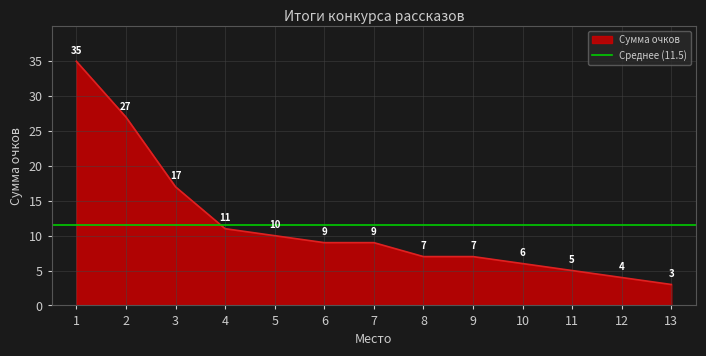

Does the chart display data point markers on the line(s)?

No